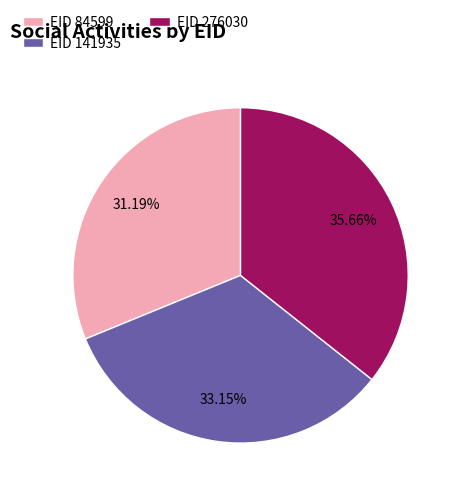

Approximately how many times larger is the value at EID 141935 compared to EID 276030?

0.9